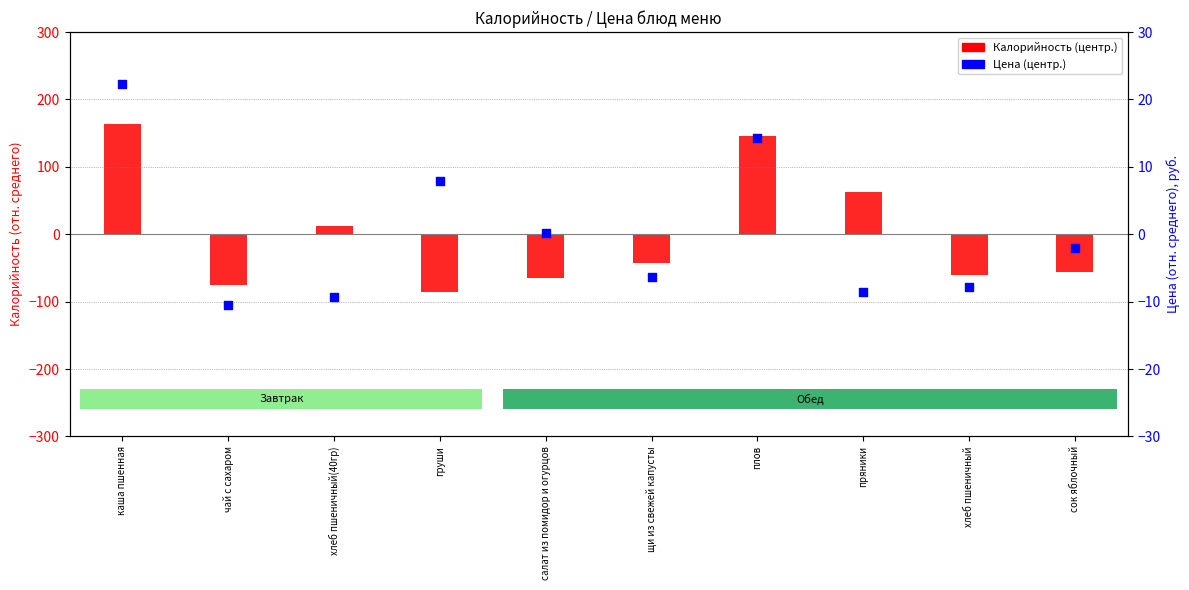

What is the total value across all series at хлеб пшеничный(40гр)?

3.5